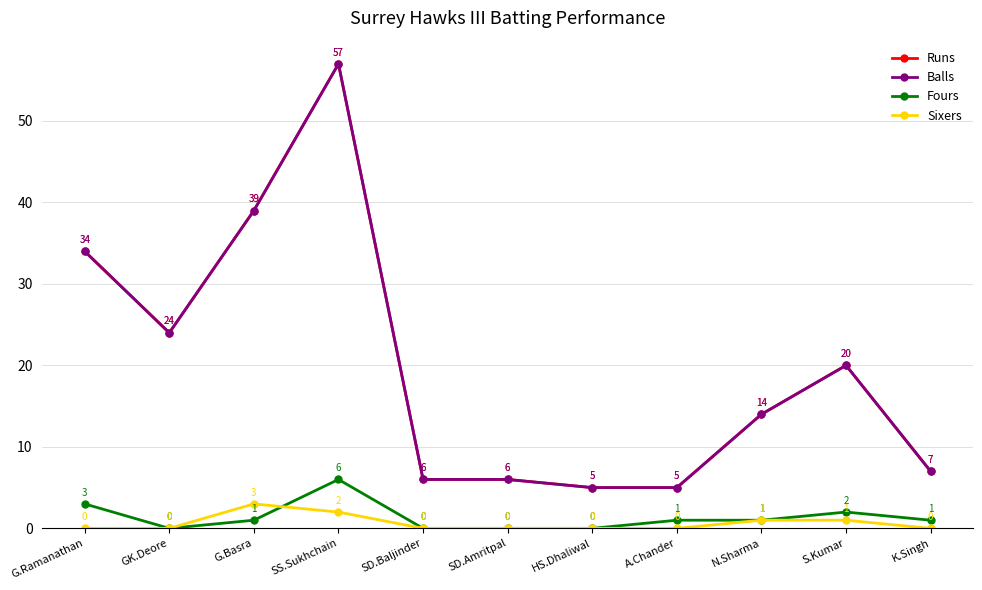

What is the difference between the second highest and second lowest values in the Sixers series?

2